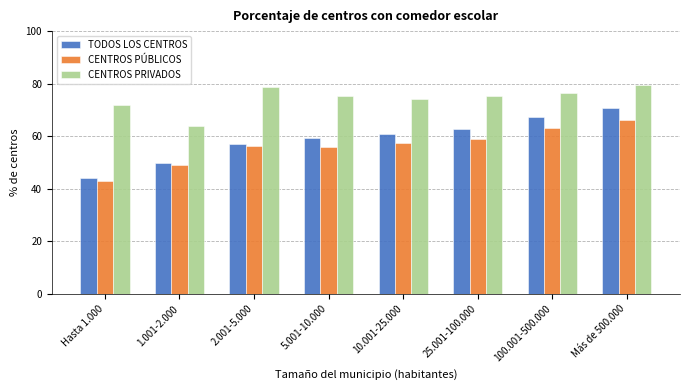

At how many categories does at least one series exceed 73?

6